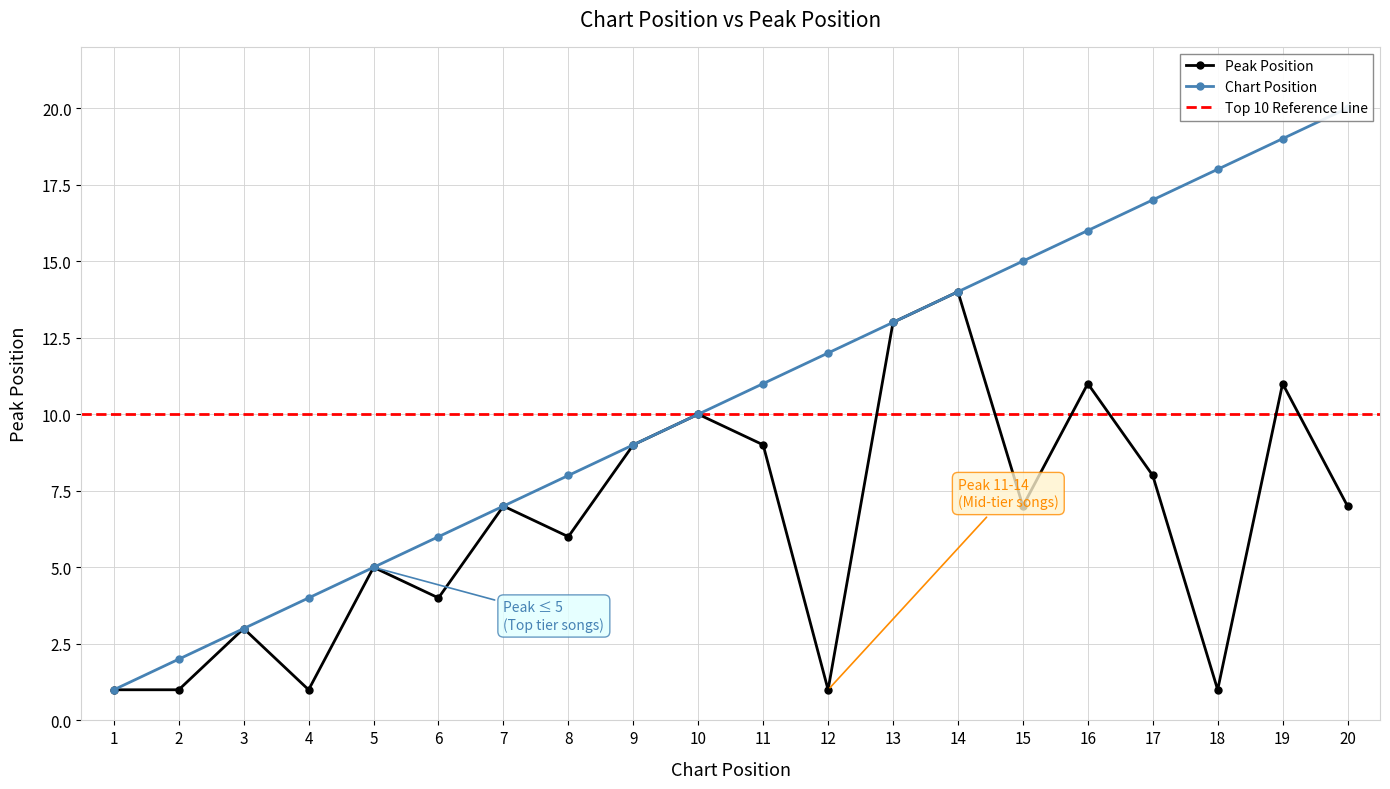

Reading left to right, list all the values displayed in this chart.

1	1	3	1	5	4	7	6	9	10	9	1	13	14	7	11	8	1	11	7